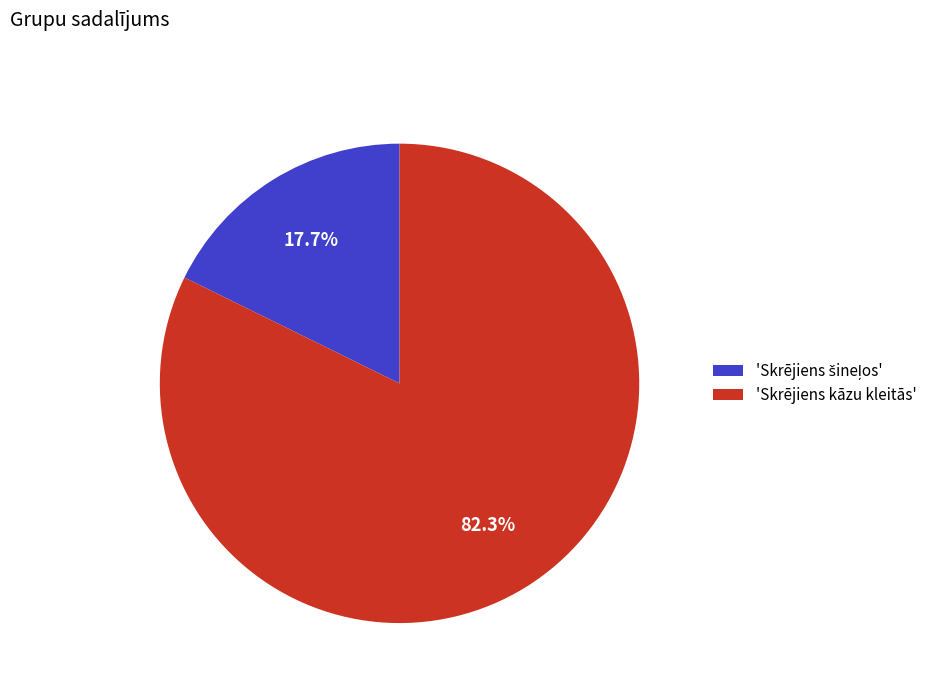

Is there any slice that represents more than half of the pie?

Yes